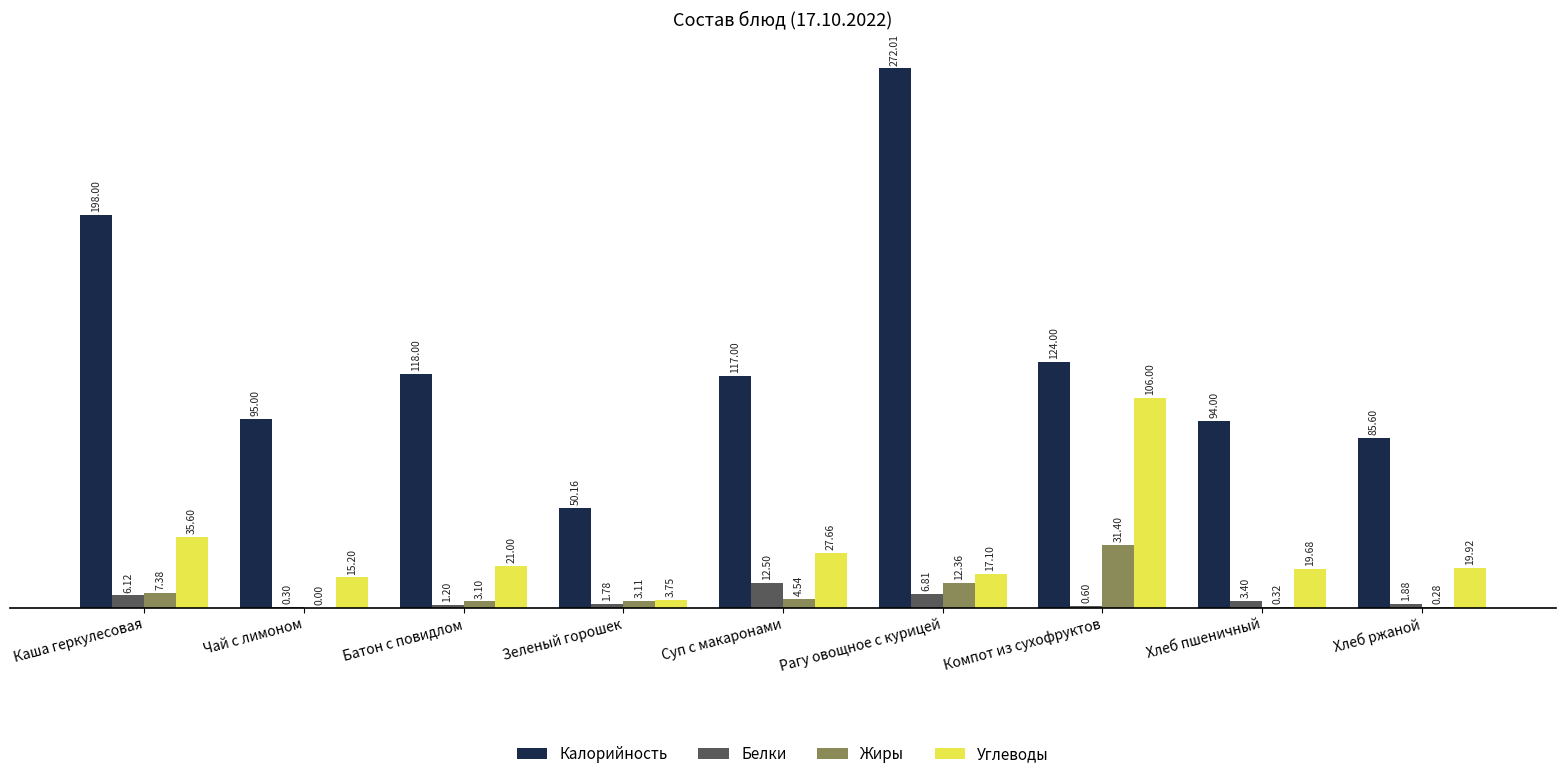

How many groups of bars are there?

9